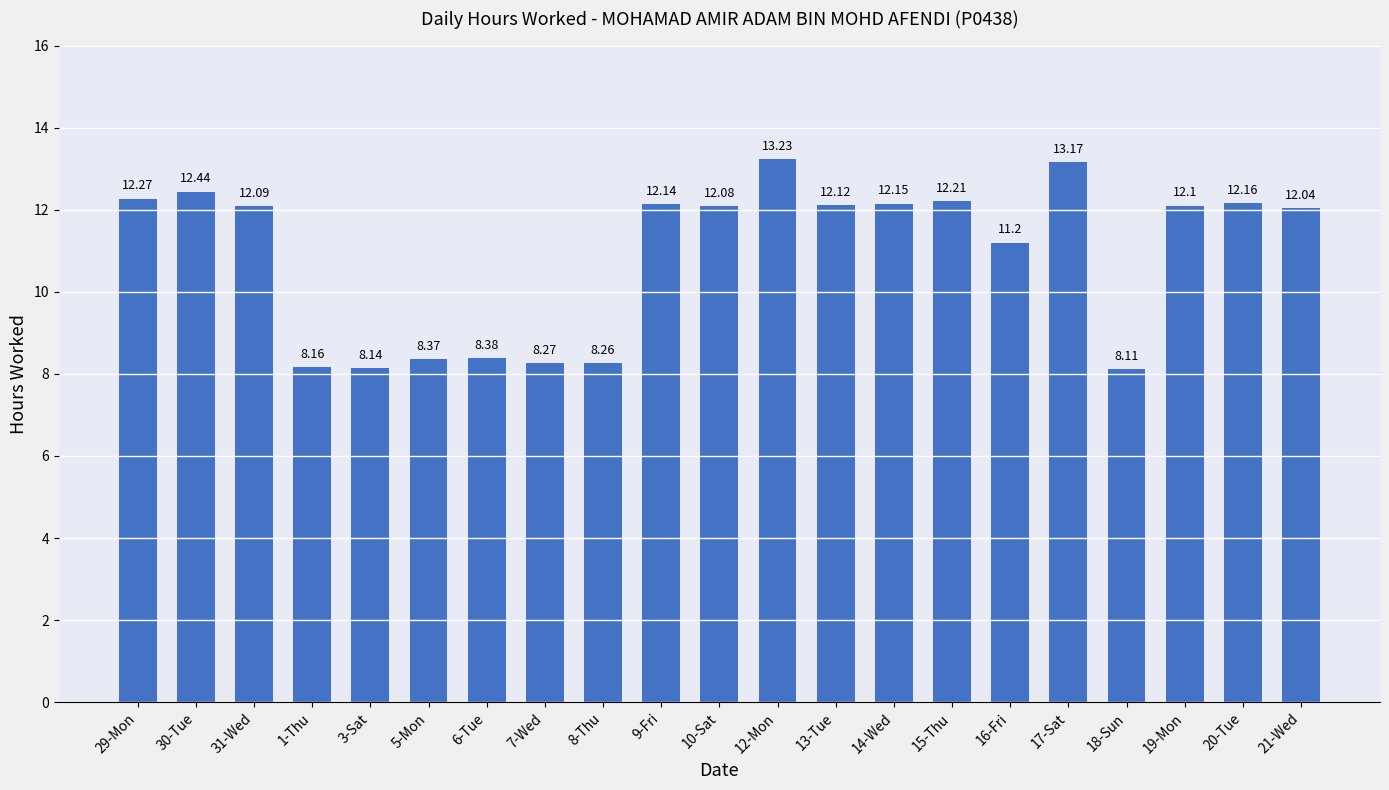

True or false: the data shows 12.4 at 30-Tue.

True